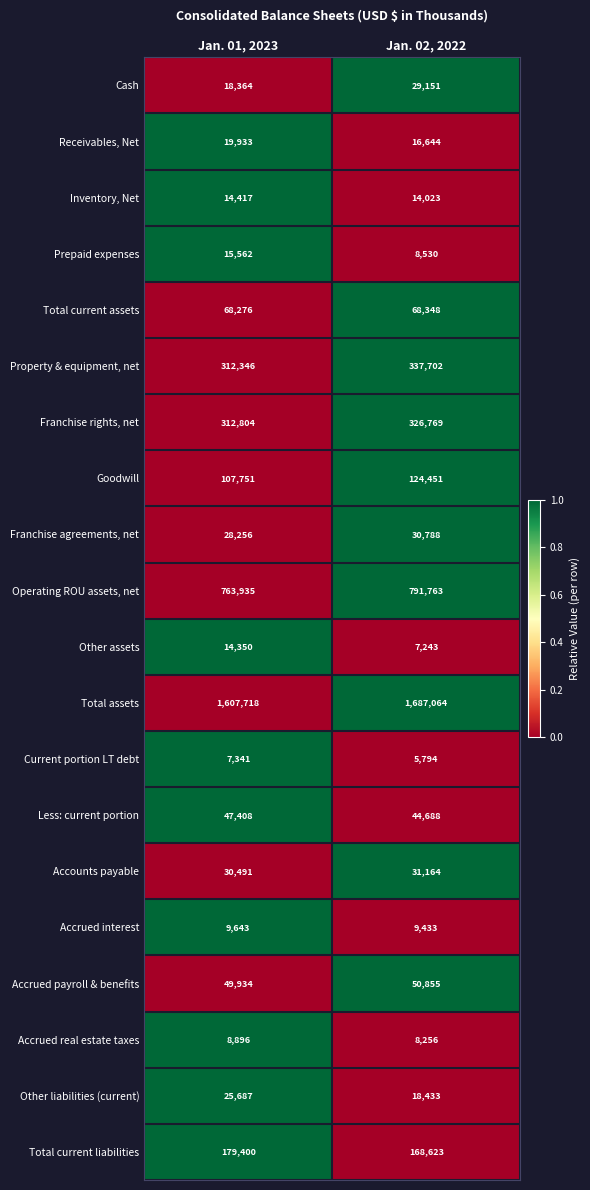

Is it true that Prepaid expenses equals 23080 at Jan. 01, 2023?

False